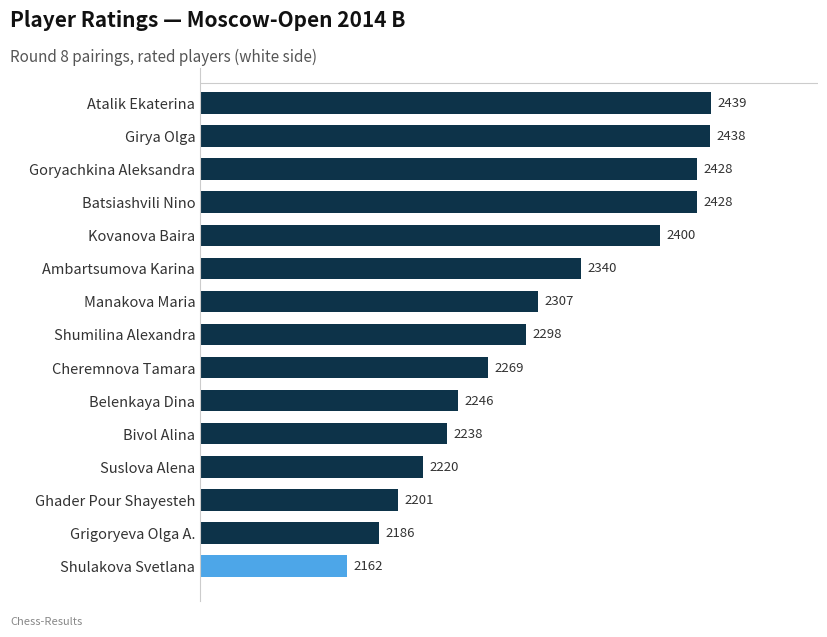

How many bars are there in total?

15